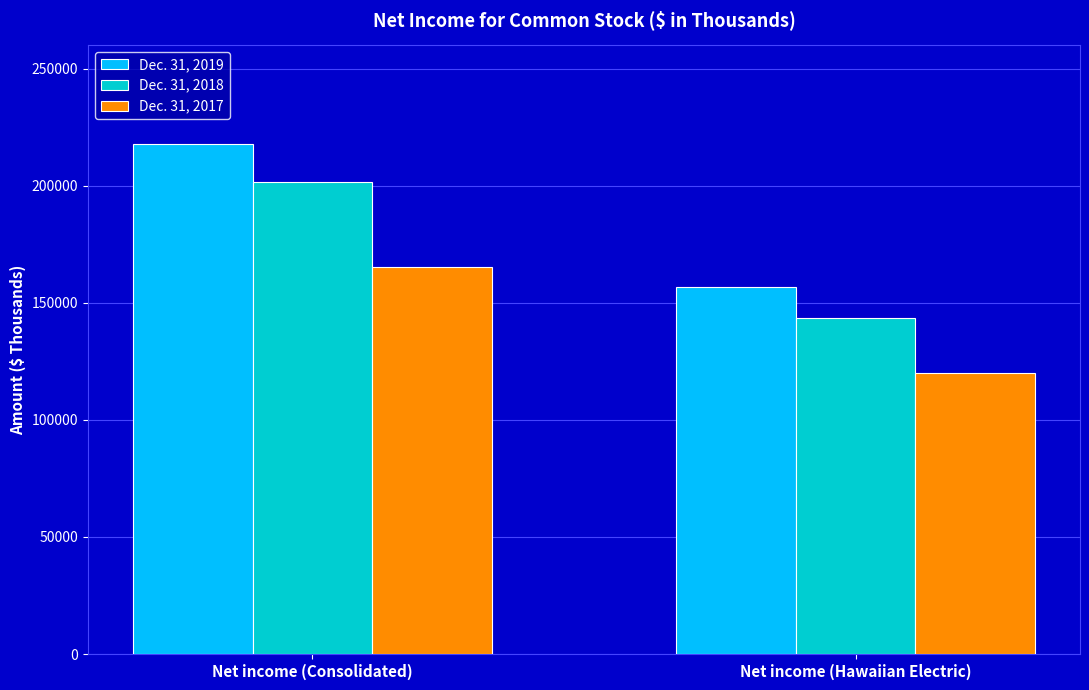

What is the label of the 1st bar from the left?

Net income (Consolidated)